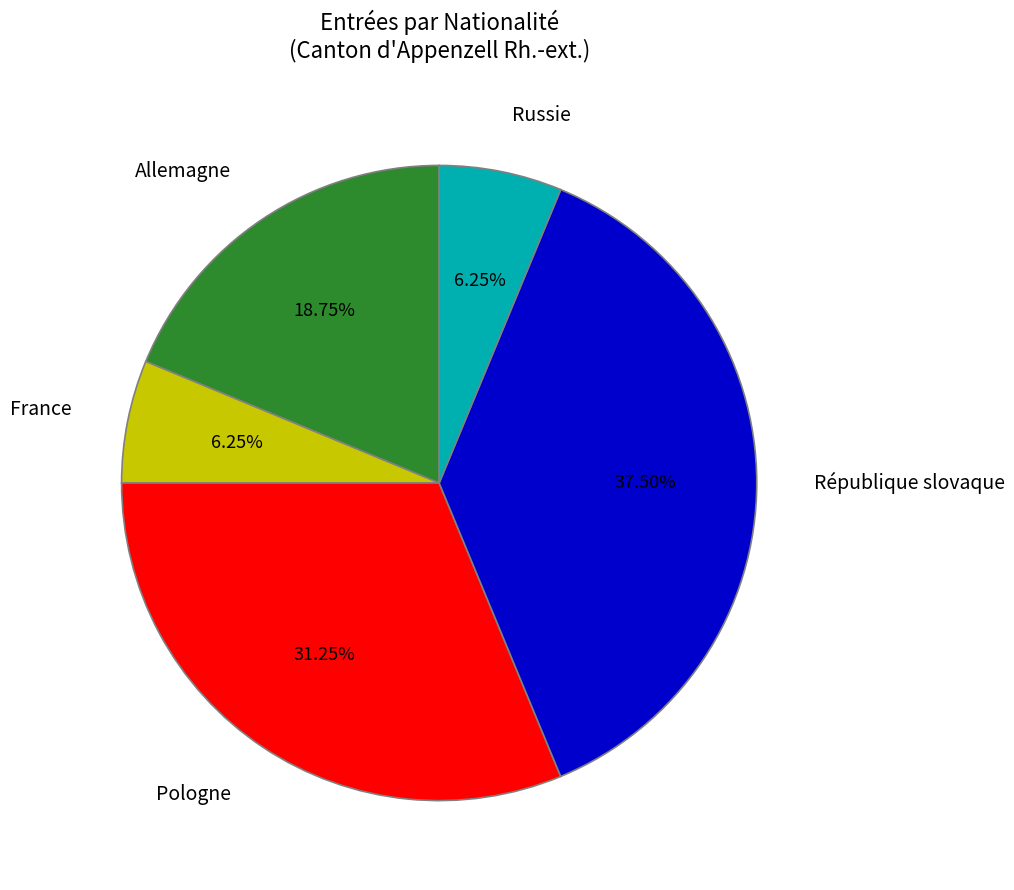

Is Allemagne the majority of the pie?

No